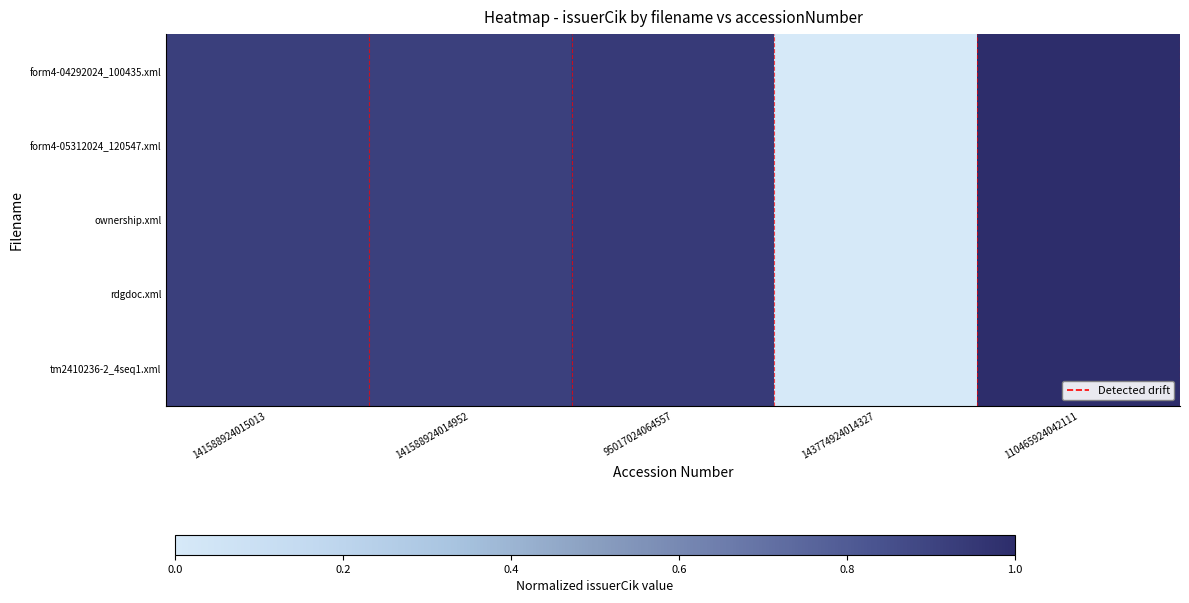

Which has a higher value, 110465924042111 or 143774924014327?

110465924042111